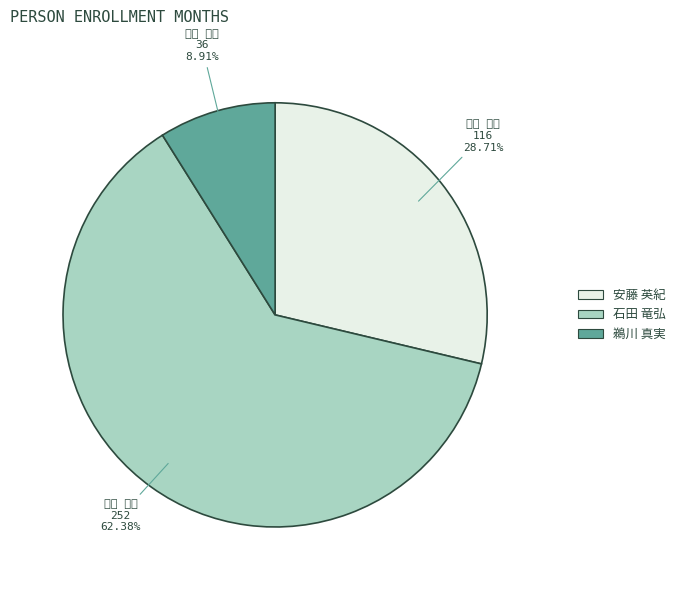

To the nearest percent, what portion does 鵜川 真実 represent?

9%